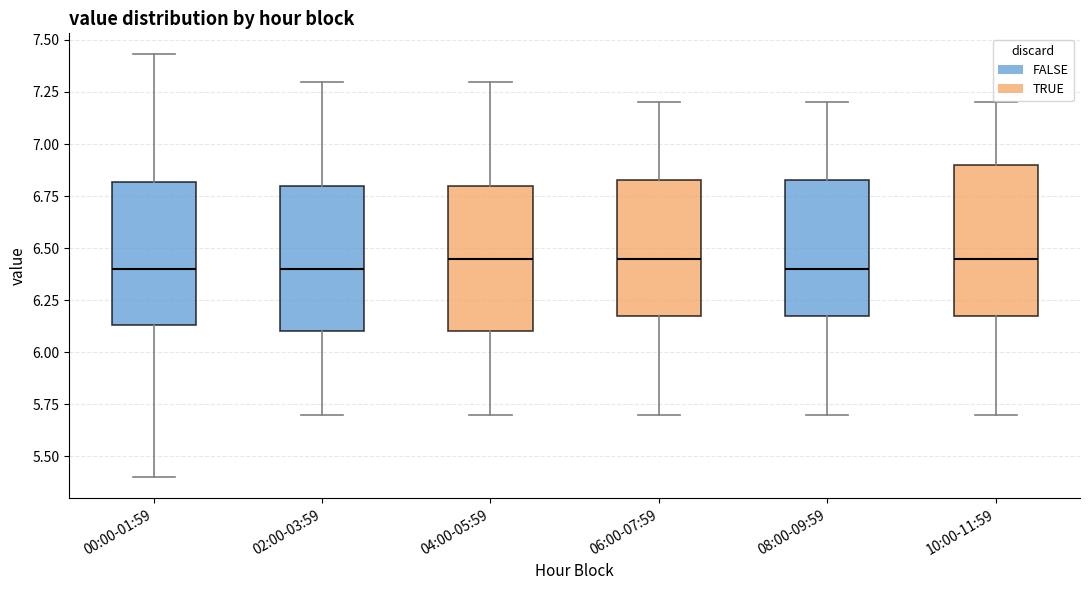

Where is the lower edge of the box for 10:00-11:59 on the y-axis? The values are not printed on the chart, so give them approximately, as read against the axis.

6.20